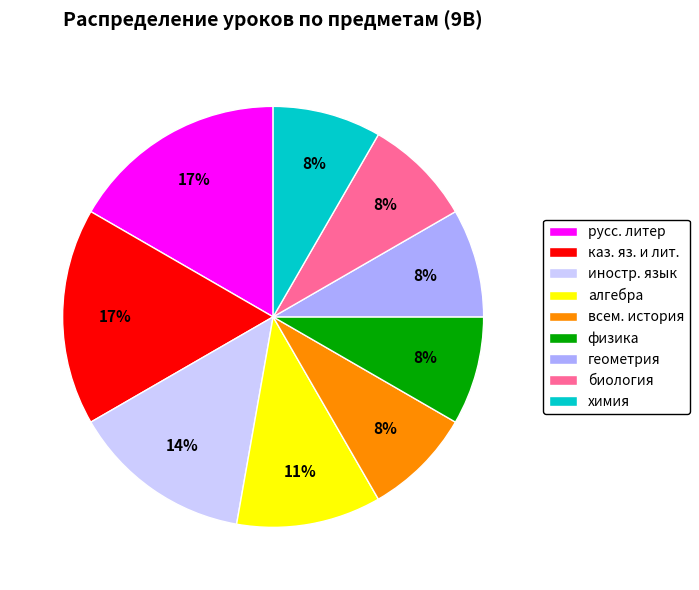

To the nearest percent, what portion does русс. литер represent?

17%